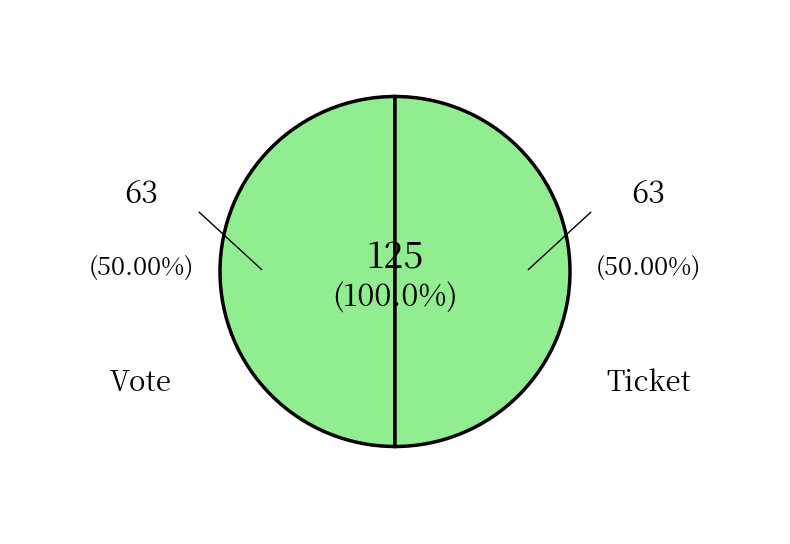

Which has a higher value, Vote or Ticket?

Vote